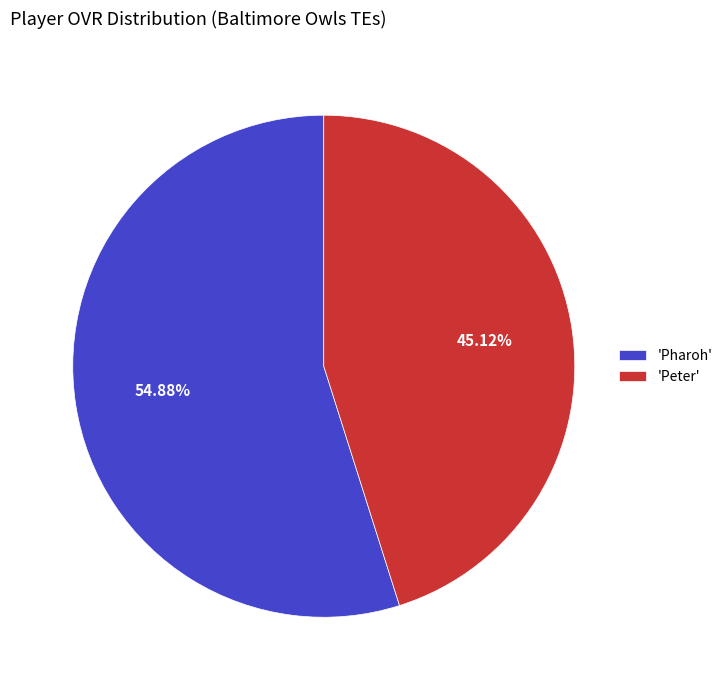

Which has a higher value, 'Peter' or 'Pharoh'?

'Pharoh'